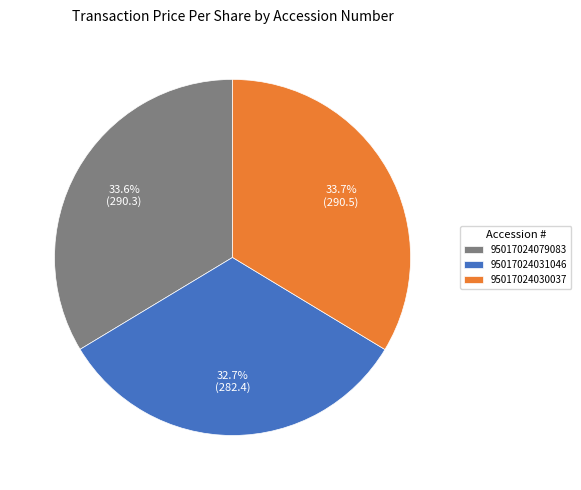

Which slice is the smallest?

95017024031046